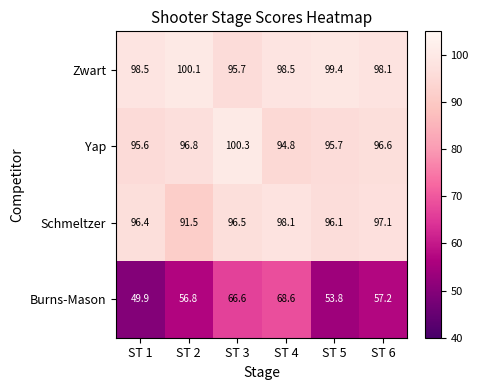

What is the average value of the Burns-Mason series?

58.8